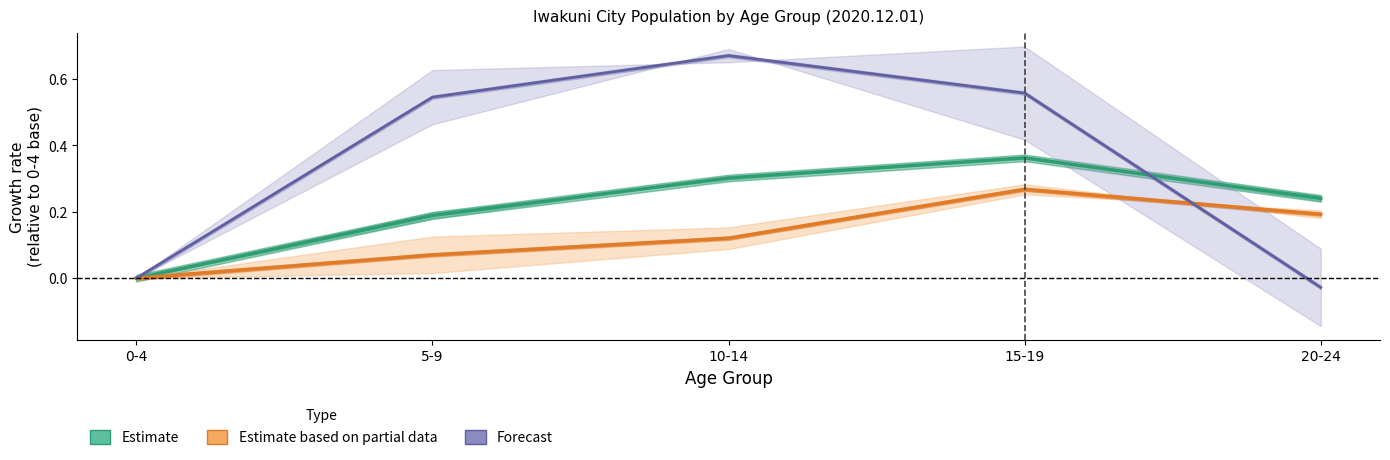

Rank the series at 5-9 from lowest to highest value.

Estimate based on partial data, Estimate, Forecast